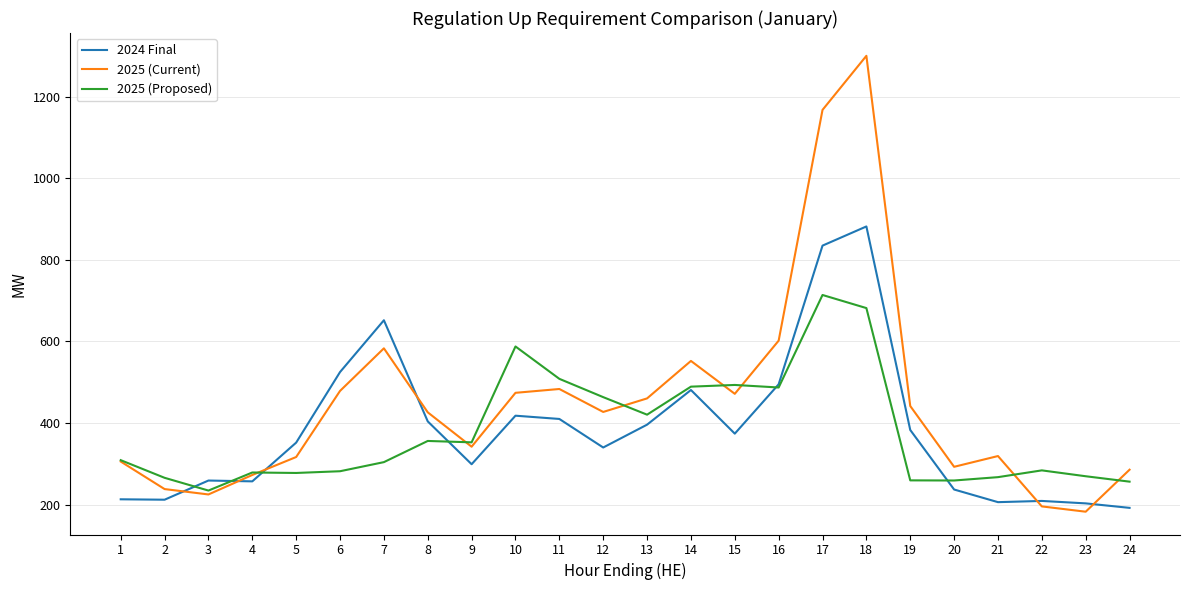

Is the value of 2024 Final at 17 greater than the value of 2025 (Current) at 12?

Yes